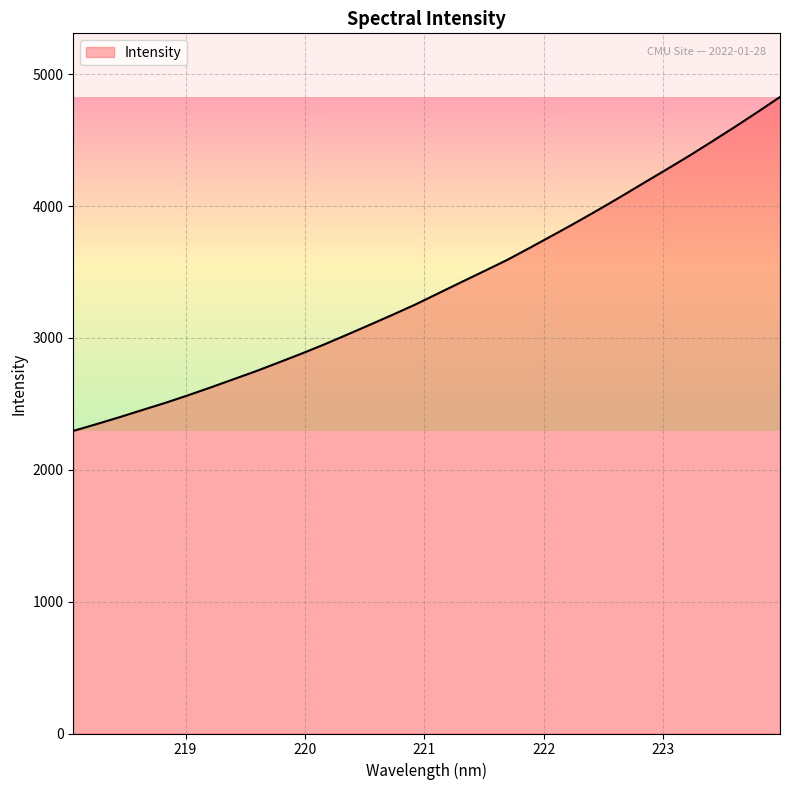

What is the difference between the maximum and minimum values?

2532.6